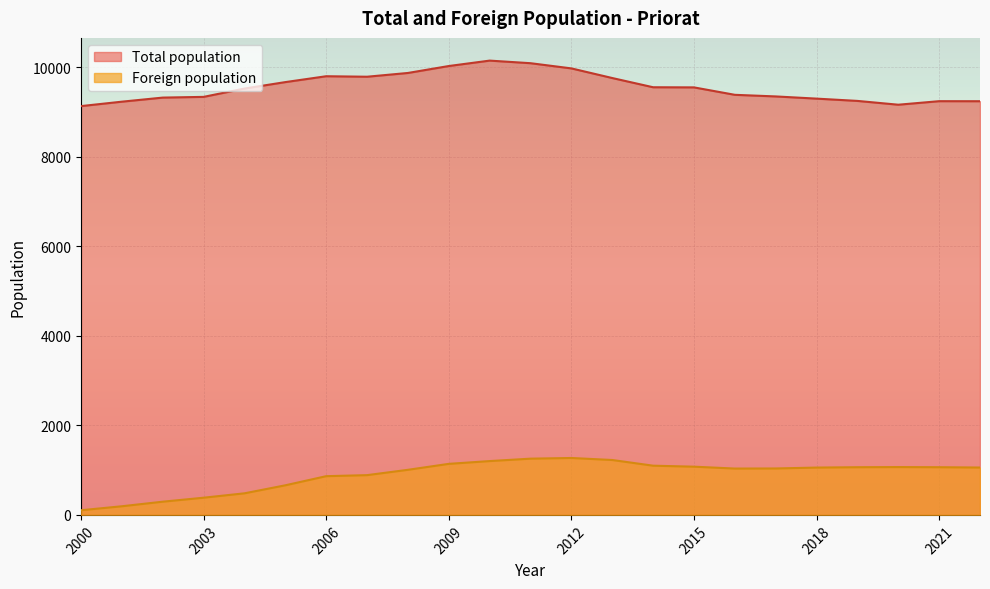

Is it true that Foreign population equals 1439 at 2017?

False